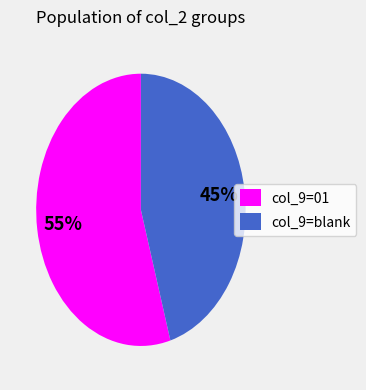

Does col_9=01 represent more than half of the total?

Yes